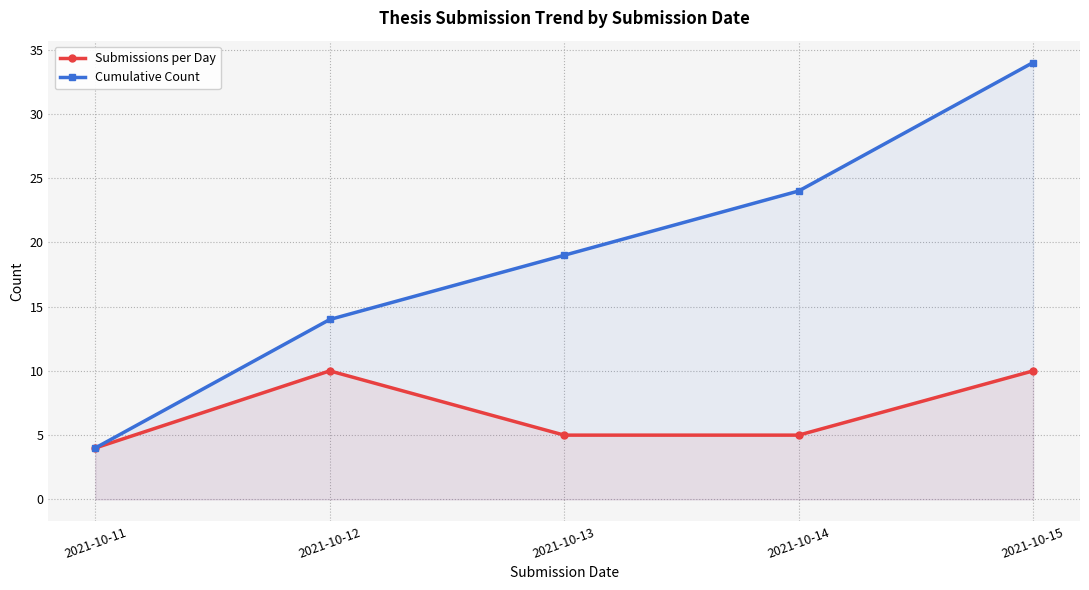

How many lines are shown in the chart?

2